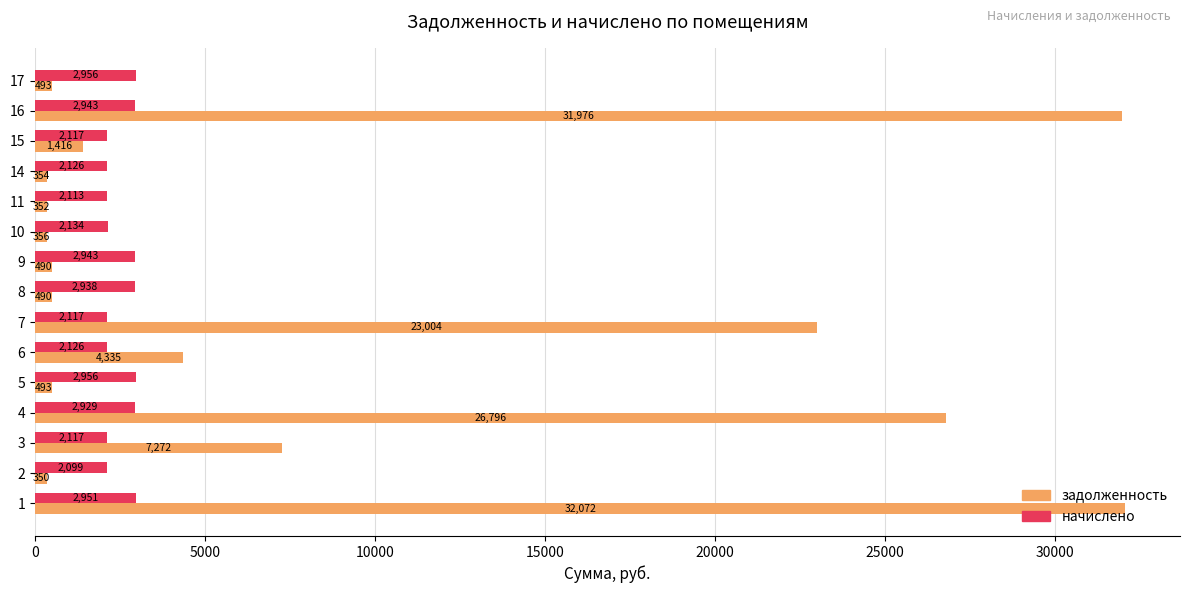

Which category has the lowest value across all series?

2